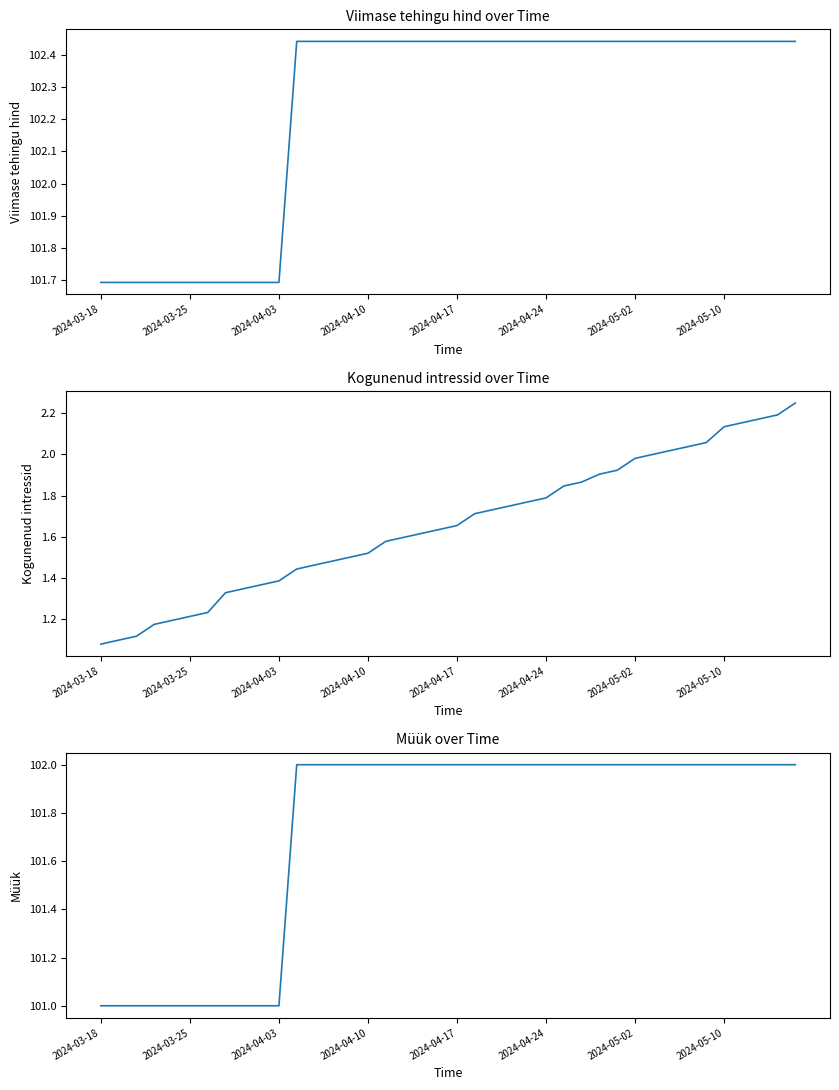

What are all the series names shown in the legend?

Viimase tehingu hind, Kogunenud intressid, Müük